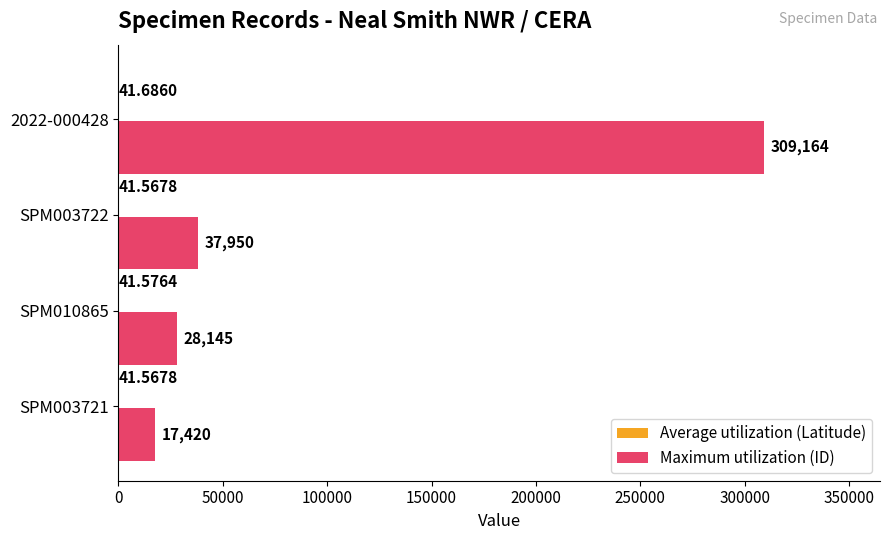

Count the number of data series in this chart.

2